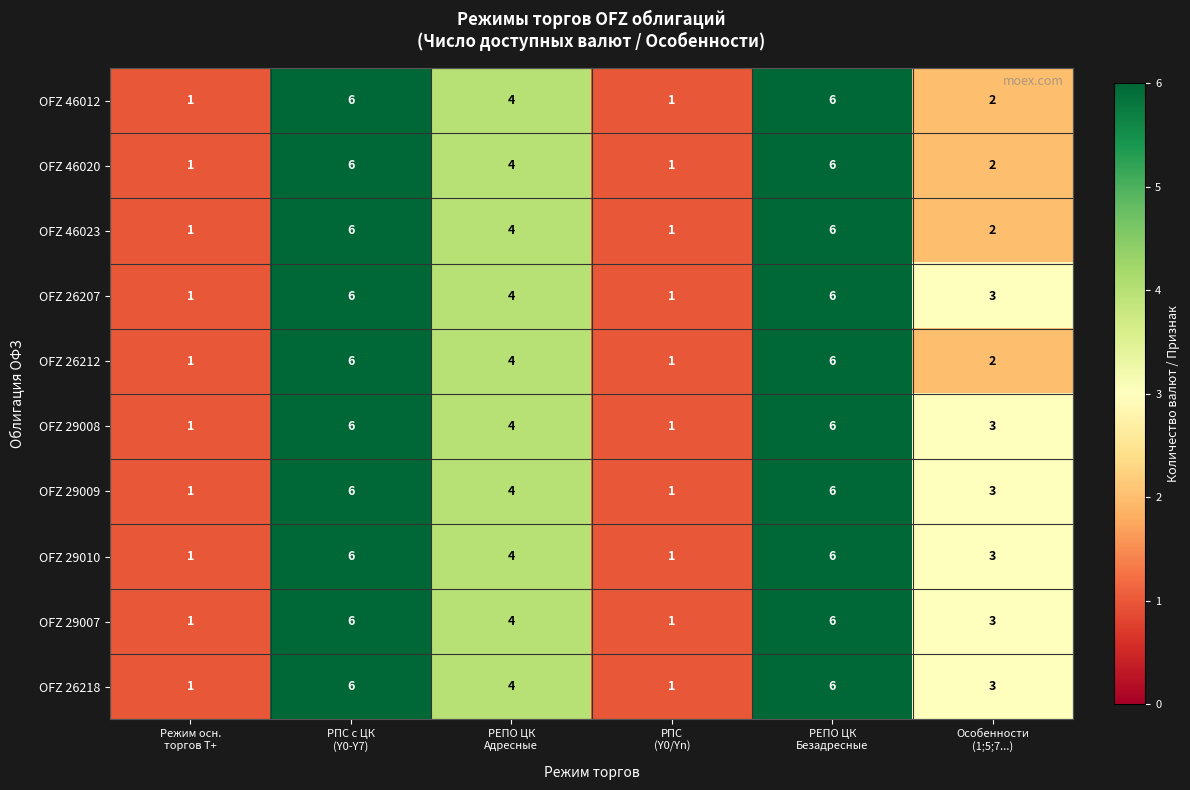

What is the average value of the OFZ 29010 series?

4